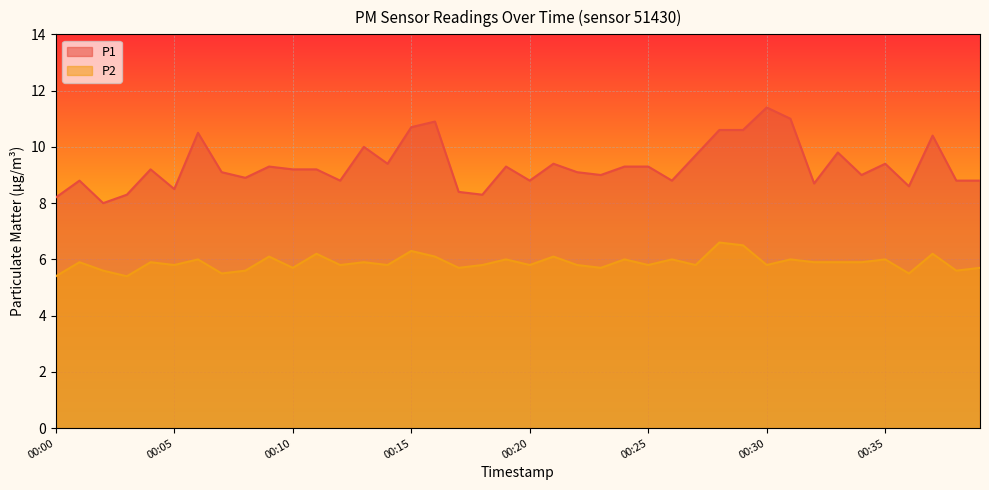

How many lines are shown in the chart?

2